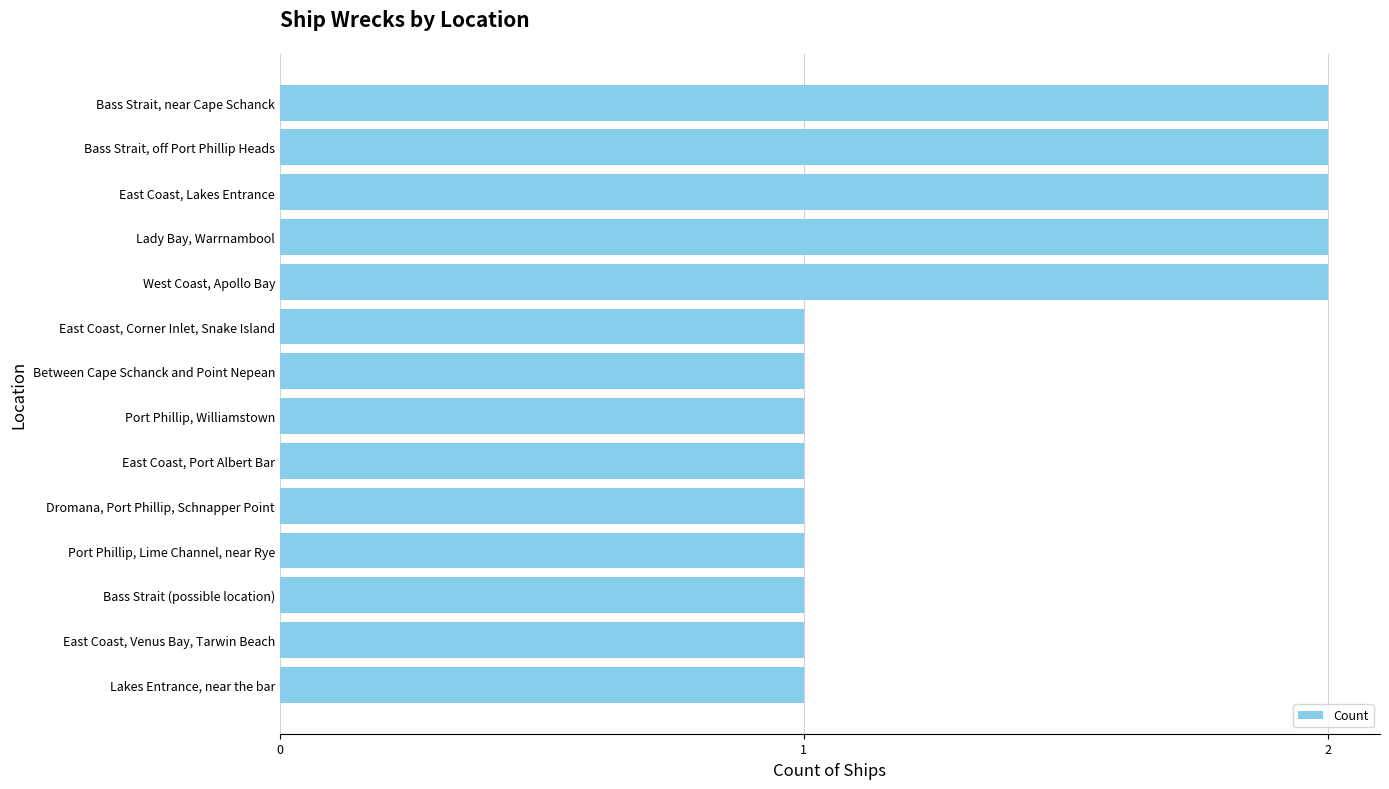

True or false: the data shows 1 at Bass Strait (possible location).

True